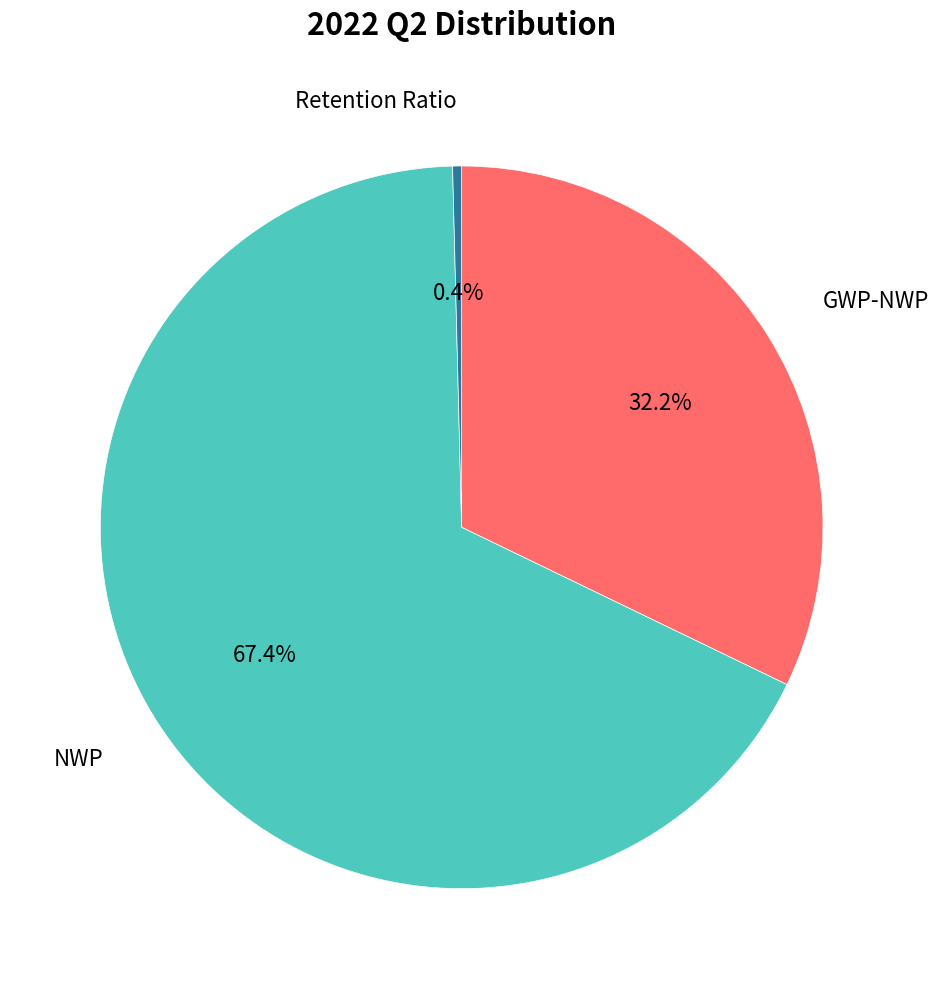

Is there a majority slice in this chart?

Yes